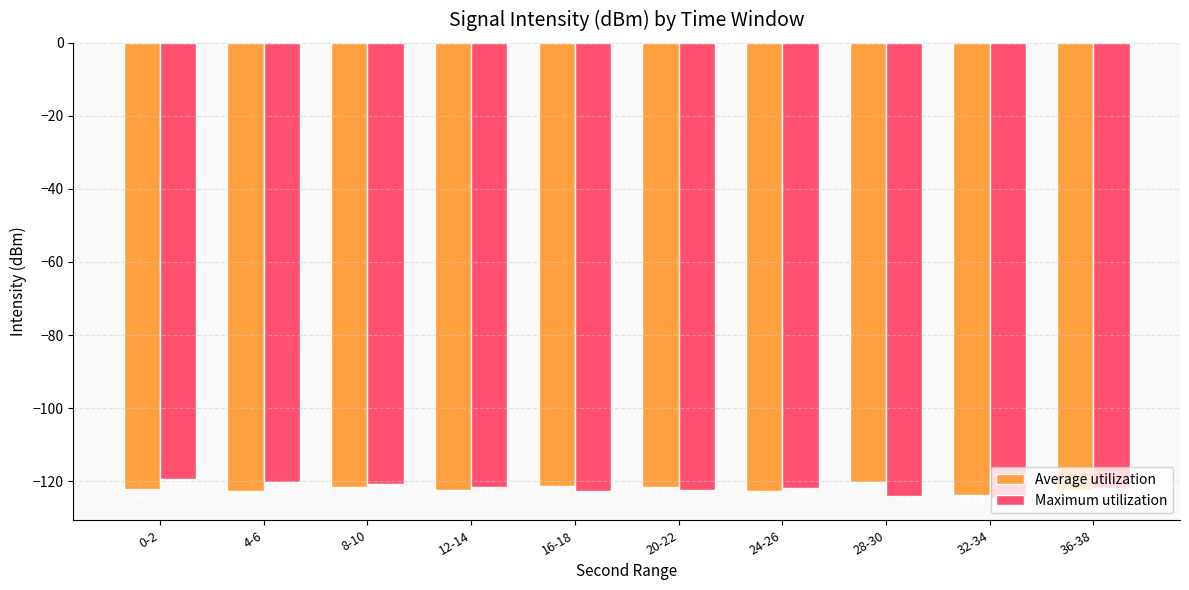

The Maximum utilization series shows -166.5 at 32-34. True or false?

False